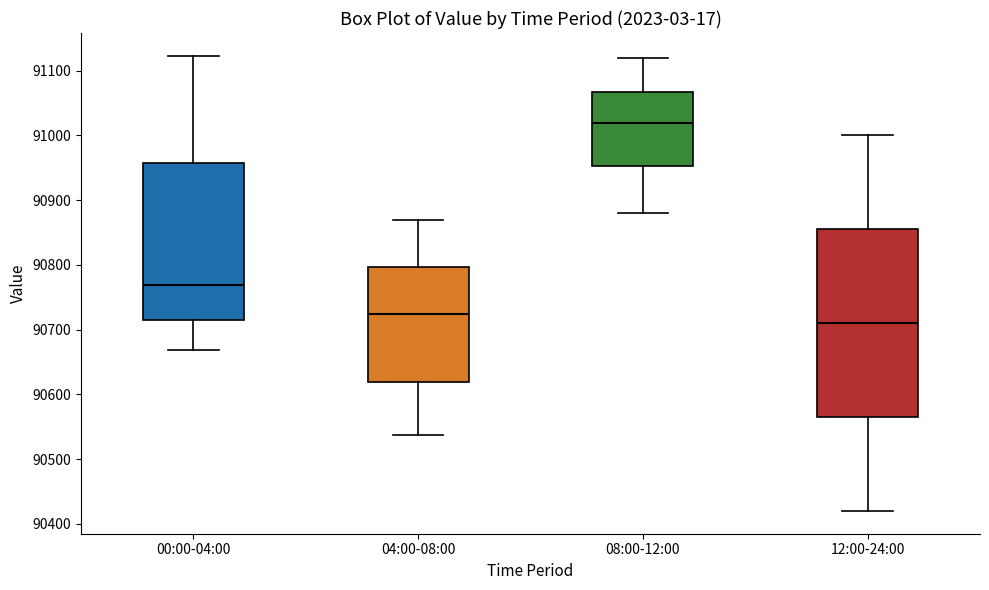

Reading left to right, transcribe this box plot: for each box, give where its median line is, the range the box spans, and where its two whiskers end, as read against the y-axis. The values are not printed on the chart, so give them approximately, as read against the axis.

00:00-04:00: median 90770, box 90710 to 90960, whiskers 90670 to 91120
04:00-08:00: median 90730, box 90620 to 90800, whiskers 90540 to 90870
08:00-12:00: median 91020, box 90950 to 91070, whiskers 90880 to 91120
12:00-24:00: median 90710, box 90570 to 90860, whiskers 90420 to 91000